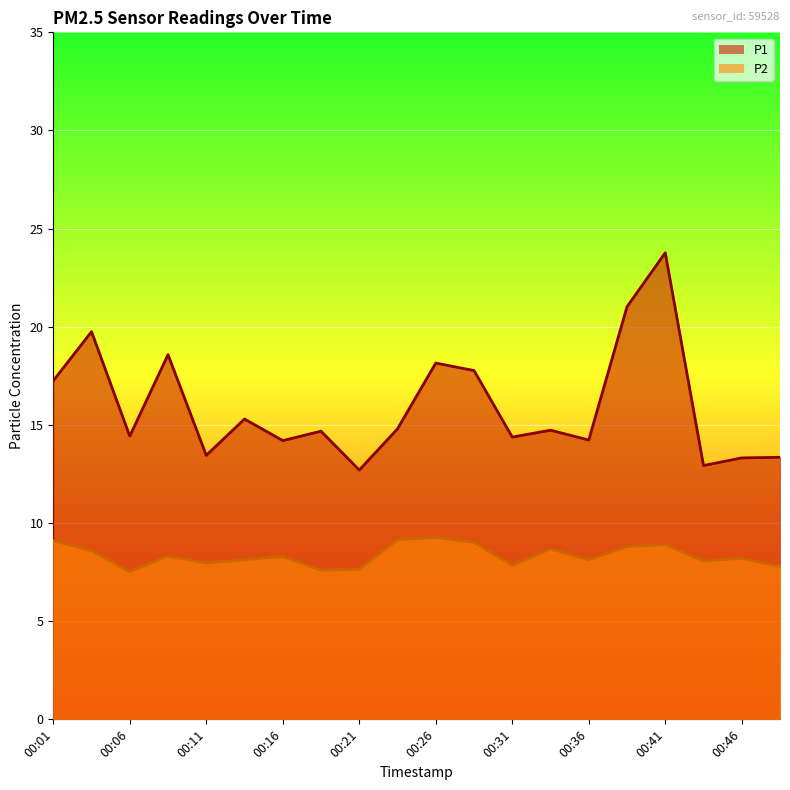

Reading left to right, transcribe all the data shown in this chart.

P1: 00:01=17.2	00:03=19.8	00:06=14.4	00:08=18.6	00:11=13.4	00:13=15.3	00:16=14.2	00:18=14.7	00:21=12.7	00:23=14.8	00:26=18.1	00:28=17.8	00:31=14.4	00:33=14.7	00:36=14.2	00:38=21.0	00:41=23.8	00:43=12.9	00:46=13.3	00:49=13.3
P2: 00:01=9.1	00:03=8.6	00:06=7.5	00:08=8.3	00:11=8.0	00:13=8.1	00:16=8.3	00:18=7.6	00:21=7.7	00:23=9.2	00:26=9.3	00:28=9.0	00:31=7.8	00:33=8.7	00:36=8.1	00:38=8.8	00:41=8.9	00:43=8.1	00:46=8.2	00:49=7.8